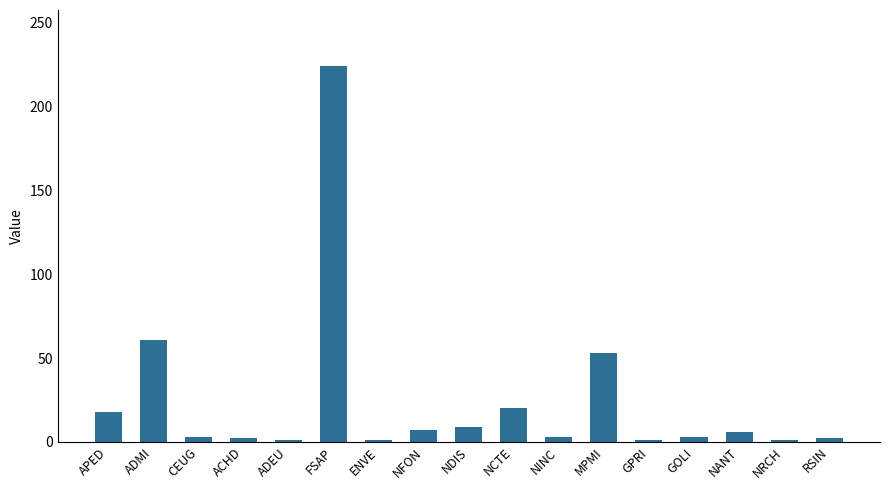

The chart shows a value of 53 at MPMI. True or false?

True